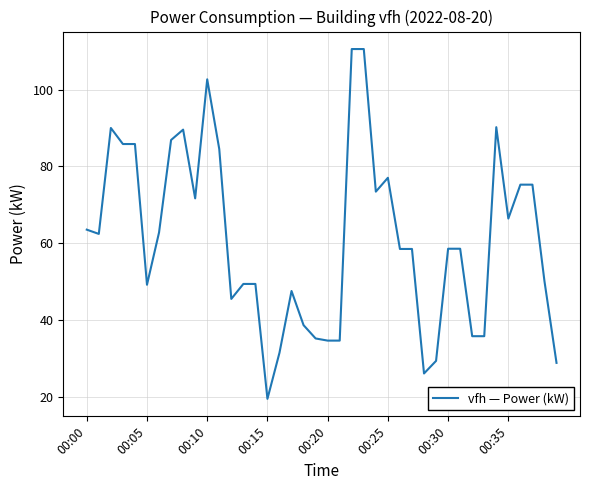

What is the minimum value shown in the chart?

19.5